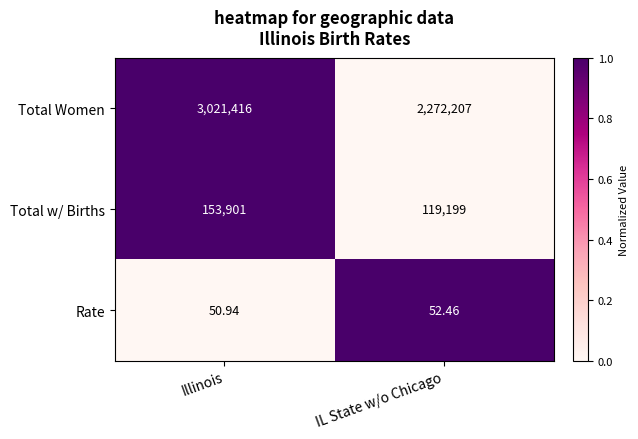

How many categories are shown in the chart?

2